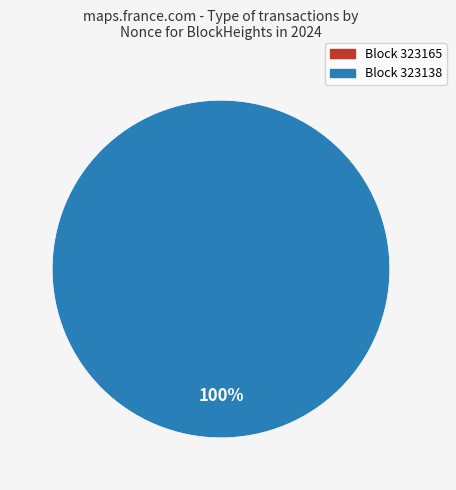

True or false: 323165 accounts for 0% of the total.

True